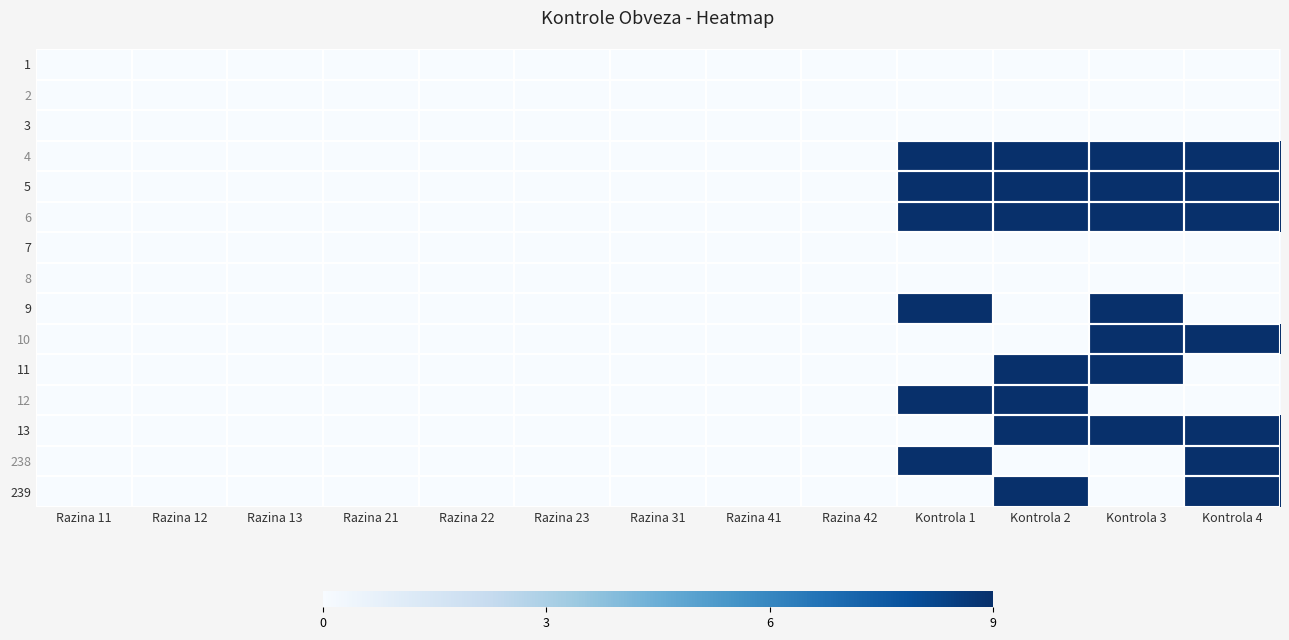

Reading right to left, extract all data points from this chart.

1: Kontrola 4=0	Kontrola 3=0	Kontrola 2=0	Kontrola 1=0	Razina 42=0	Razina 41=0	Razina 31=0	Razina 23=0	Razina 22=0	Razina 21=0	Razina 13=0	Razina 12=0	Razina 11=0
2: Kontrola 4=0	Kontrola 3=0	Kontrola 2=0	Kontrola 1=0	Razina 42=0	Razina 41=0	Razina 31=0	Razina 23=0	Razina 22=0	Razina 21=0	Razina 13=0	Razina 12=0	Razina 11=0
3: Kontrola 4=0	Kontrola 3=0	Kontrola 2=0	Kontrola 1=0	Razina 42=0	Razina 41=0	Razina 31=0	Razina 23=0	Razina 22=0	Razina 21=0	Razina 13=0	Razina 12=0	Razina 11=0
4: Kontrola 4=9	Kontrola 3=9	Kontrola 2=9	Kontrola 1=9	Razina 42=0	Razina 41=0	Razina 31=0	Razina 23=0	Razina 22=0	Razina 21=0	Razina 13=0	Razina 12=0	Razina 11=0
5: Kontrola 4=9	Kontrola 3=9	Kontrola 2=9	Kontrola 1=9	Razina 42=0	Razina 41=0	Razina 31=0	Razina 23=0	Razina 22=0	Razina 21=0	Razina 13=0	Razina 12=0	Razina 11=0
6: Kontrola 4=9	Kontrola 3=9	Kontrola 2=9	Kontrola 1=9	Razina 42=0	Razina 41=0	Razina 31=0	Razina 23=0	Razina 22=0	Razina 21=0	Razina 13=0	Razina 12=0	Razina 11=0
7: Kontrola 4=0	Kontrola 3=0	Kontrola 2=0	Kontrola 1=0	Razina 42=0	Razina 41=0	Razina 31=0	Razina 23=0	Razina 22=0	Razina 21=0	Razina 13=0	Razina 12=0	Razina 11=0
8: Kontrola 4=0	Kontrola 3=0	Kontrola 2=0	Kontrola 1=0	Razina 42=0	Razina 41=0	Razina 31=0	Razina 23=0	Razina 22=0	Razina 21=0	Razina 13=0	Razina 12=0	Razina 11=0
9: Kontrola 4=0	Kontrola 3=9	Kontrola 2=0	Kontrola 1=9	Razina 42=0	Razina 41=0	Razina 31=0	Razina 23=0	Razina 22=0	Razina 21=0	Razina 13=0	Razina 12=0	Razina 11=0
10: Kontrola 4=9	Kontrola 3=9	Kontrola 2=0	Kontrola 1=0	Razina 42=0	Razina 41=0	Razina 31=0	Razina 23=0	Razina 22=0	Razina 21=0	Razina 13=0	Razina 12=0	Razina 11=0
11: Kontrola 4=0	Kontrola 3=9	Kontrola 2=9	Kontrola 1=0	Razina 42=0	Razina 41=0	Razina 31=0	Razina 23=0	Razina 22=0	Razina 21=0	Razina 13=0	Razina 12=0	Razina 11=0
12: Kontrola 4=0	Kontrola 3=0	Kontrola 2=9	Kontrola 1=9	Razina 42=0	Razina 41=0	Razina 31=0	Razina 23=0	Razina 22=0	Razina 21=0	Razina 13=0	Razina 12=0	Razina 11=0
13: Kontrola 4=9	Kontrola 3=9	Kontrola 2=9	Kontrola 1=0	Razina 42=0	Razina 41=0	Razina 31=0	Razina 23=0	Razina 22=0	Razina 21=0	Razina 13=0	Razina 12=0	Razina 11=0
238: Kontrola 4=9	Kontrola 3=0	Kontrola 2=0	Kontrola 1=9	Razina 42=0	Razina 41=0	Razina 31=0	Razina 23=0	Razina 22=0	Razina 21=0	Razina 13=0	Razina 12=0	Razina 11=0
239: Kontrola 4=9	Kontrola 3=0	Kontrola 2=9	Kontrola 1=0	Razina 42=0	Razina 41=0	Razina 31=0	Razina 23=0	Razina 22=0	Razina 21=0	Razina 13=0	Razina 12=0	Razina 11=0